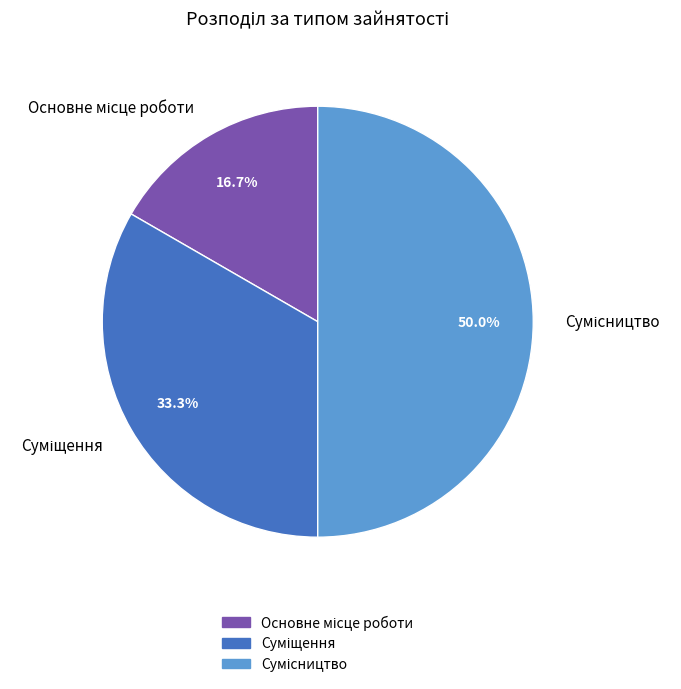

What is the change in value from Основне місце роботи to Суміщення?

+1